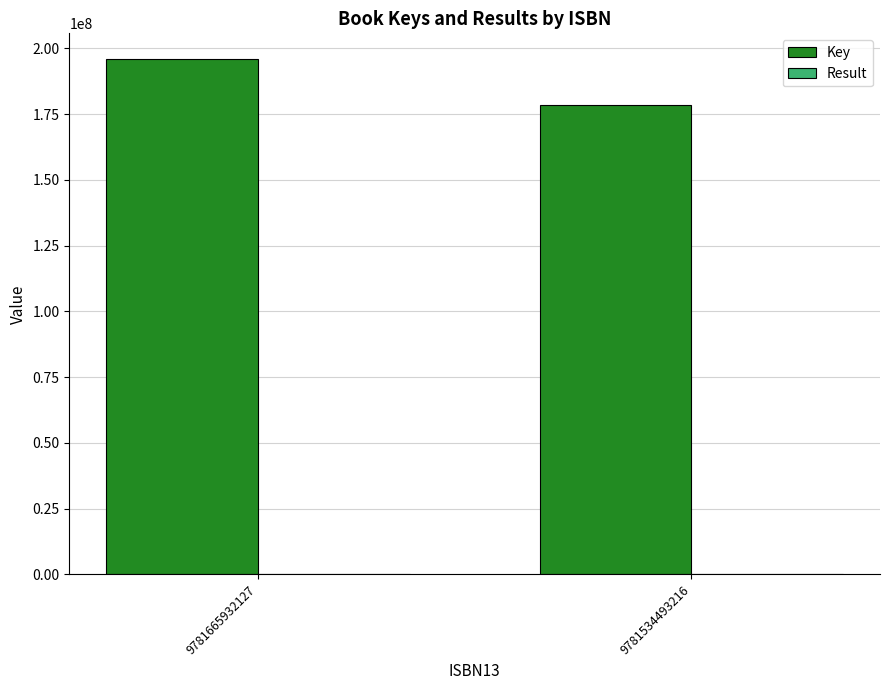

Is it true that Key equals 178426078 at 9781534493216?

True